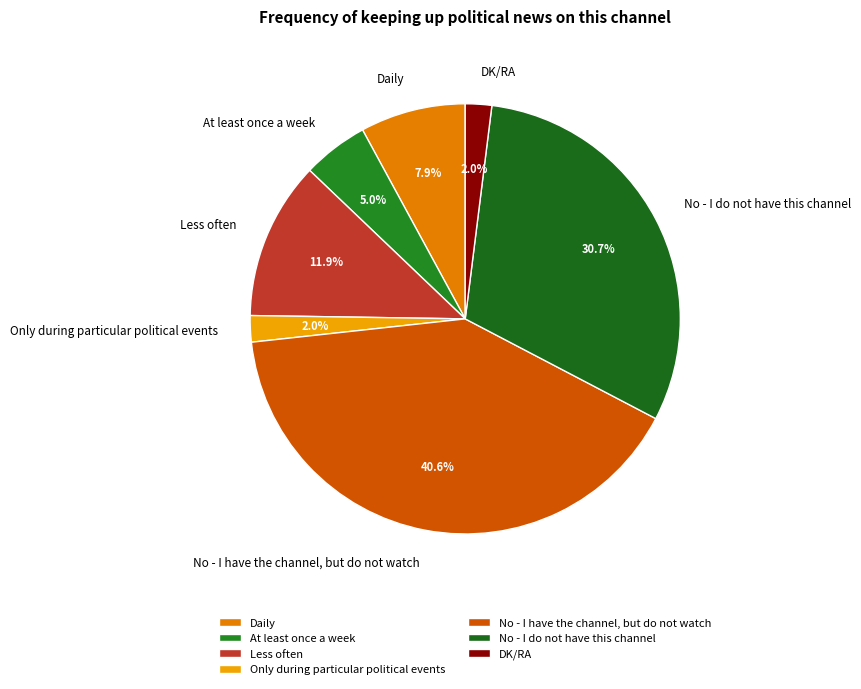

How many segments does this pie chart have?

7